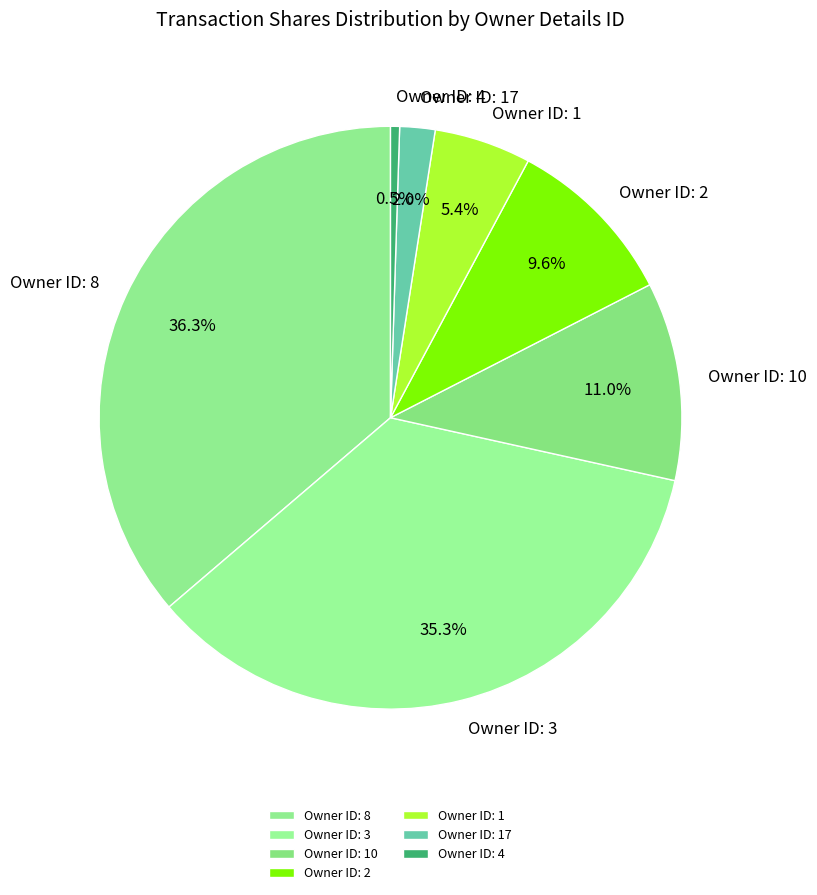

Which category has the smallest portion of the pie?

Owner ID: 4